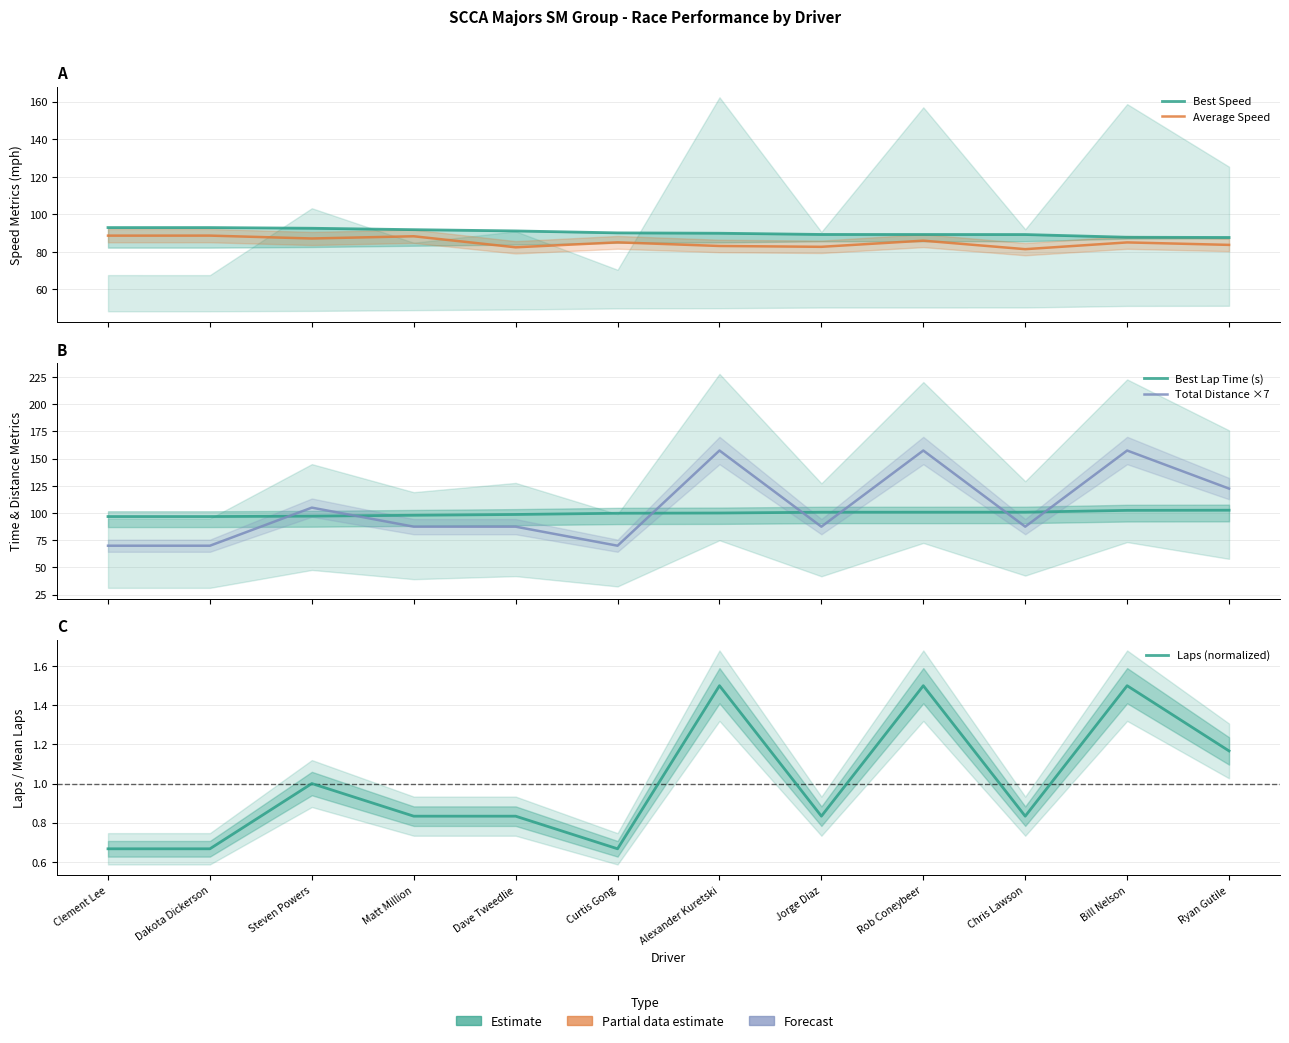

Which has a higher value, Clement Lee or Curtis Gong?

Clement Lee